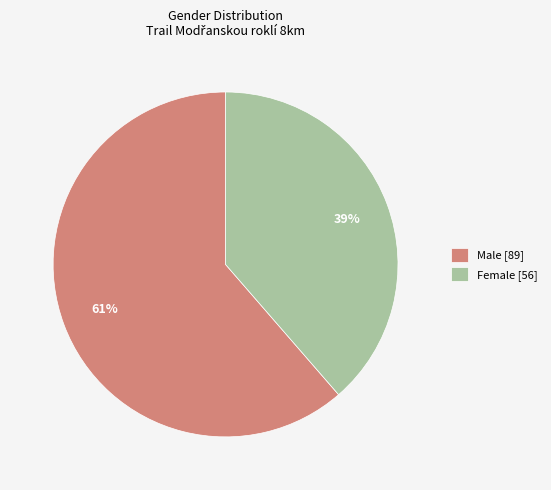

Which has a higher value, Male or Female?

Male